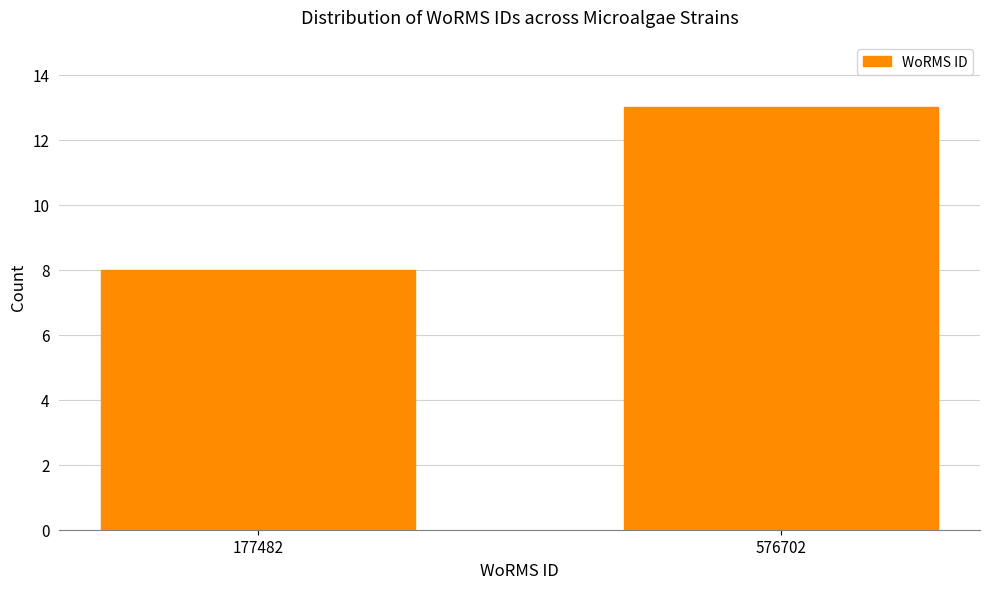

Reading right to left, list all the values displayed in this chart.

13	8